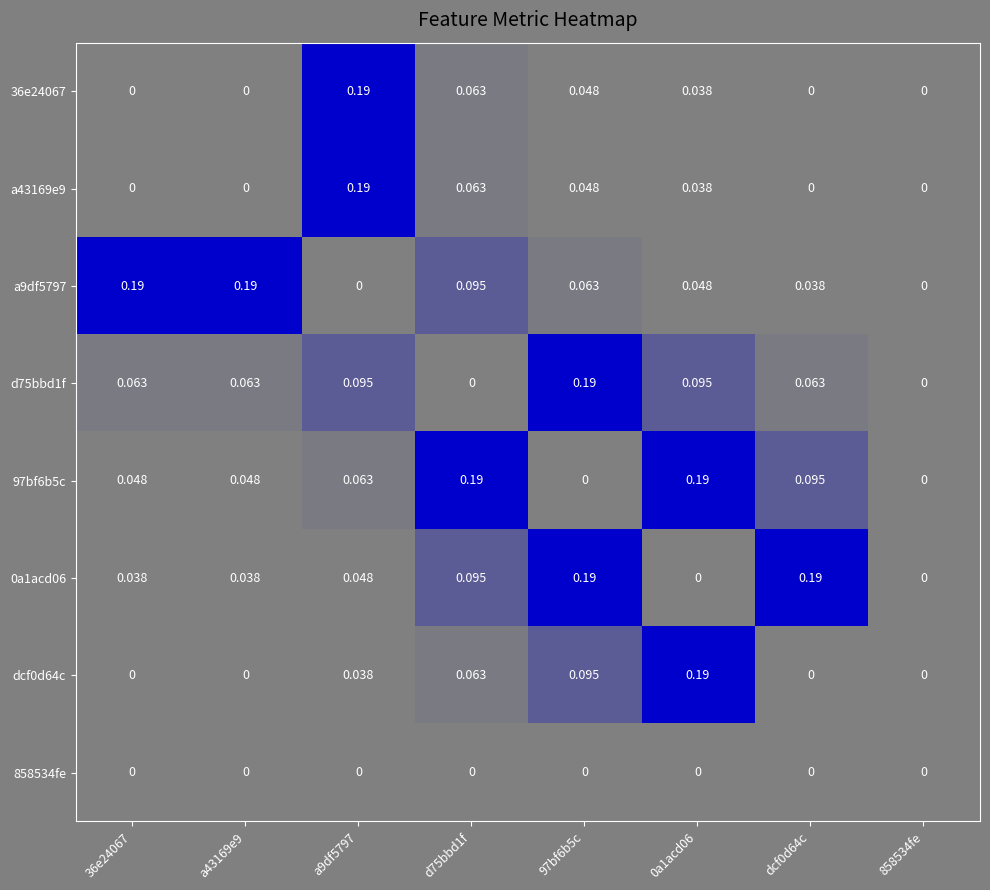

At which category is the sum across all series the highest?

97bf6b5c